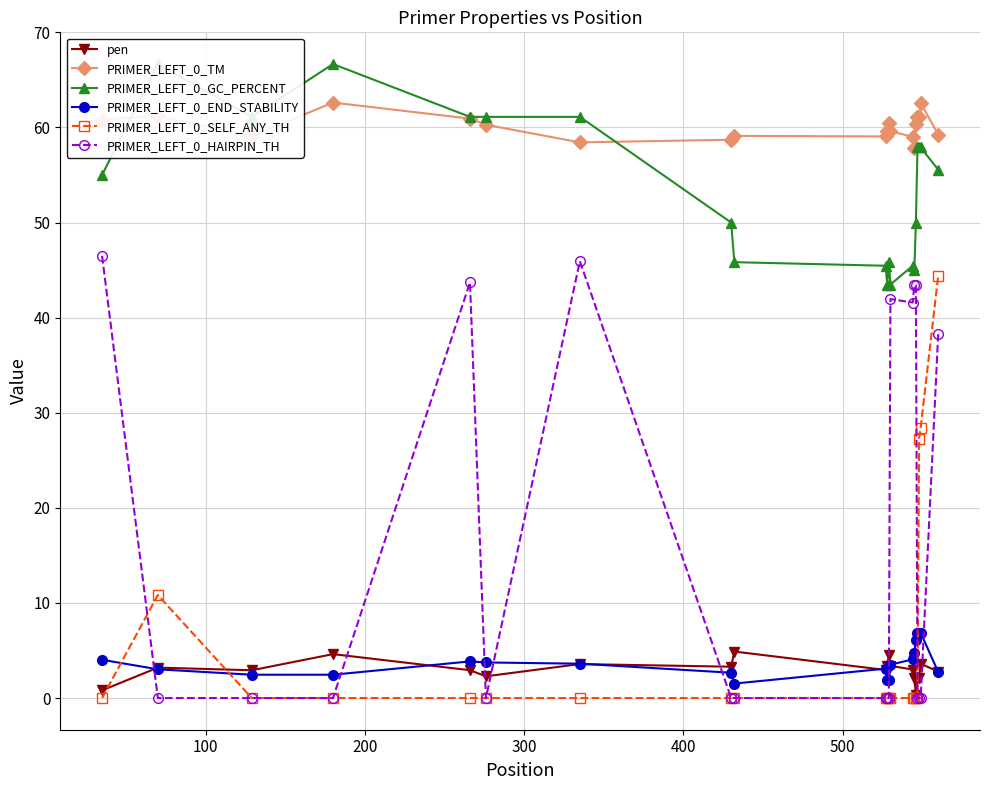

How many interior local peaks does the PRIMER_LEFT_0_HAIRPIN_TH series have?

3